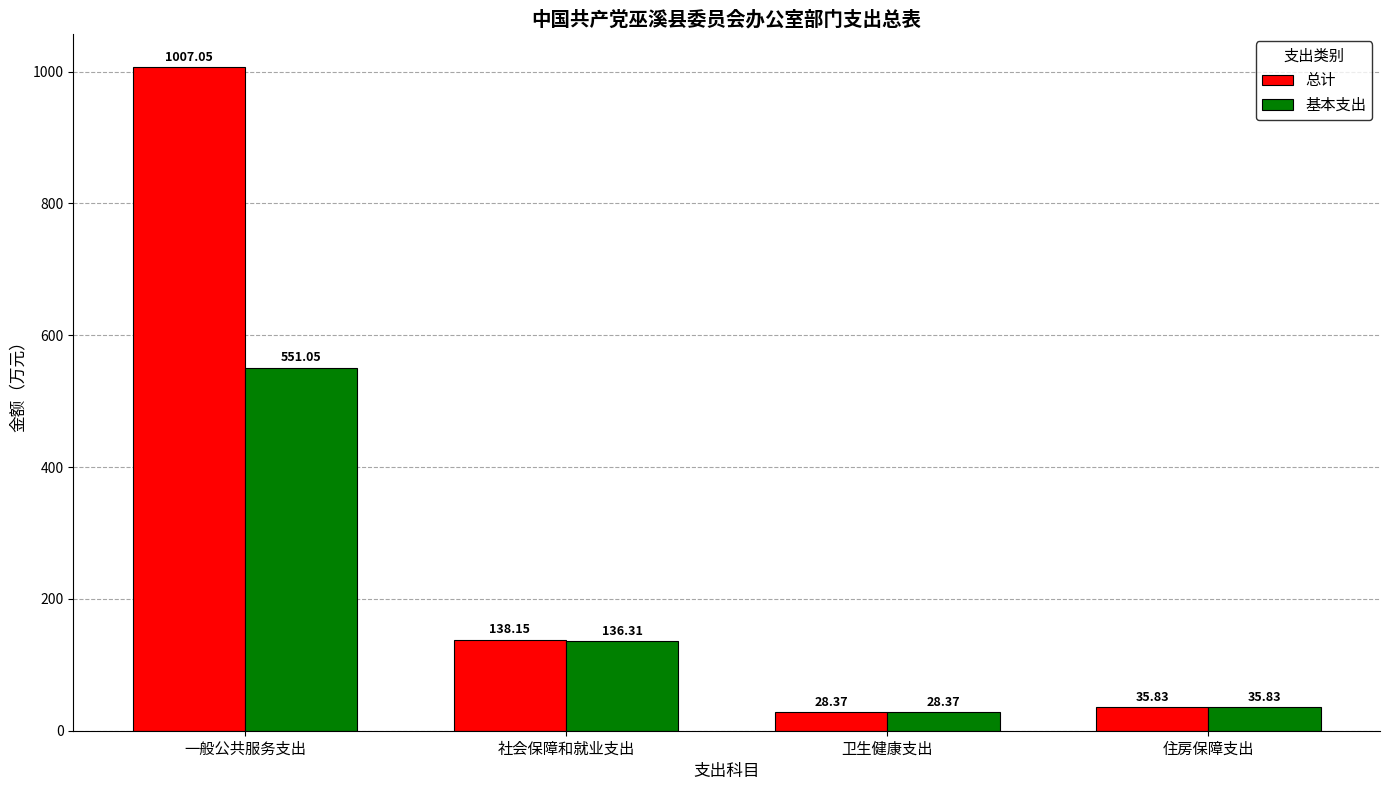

Is it true that 基本支出 equals 551.0 at 一般公共服务支出?

True